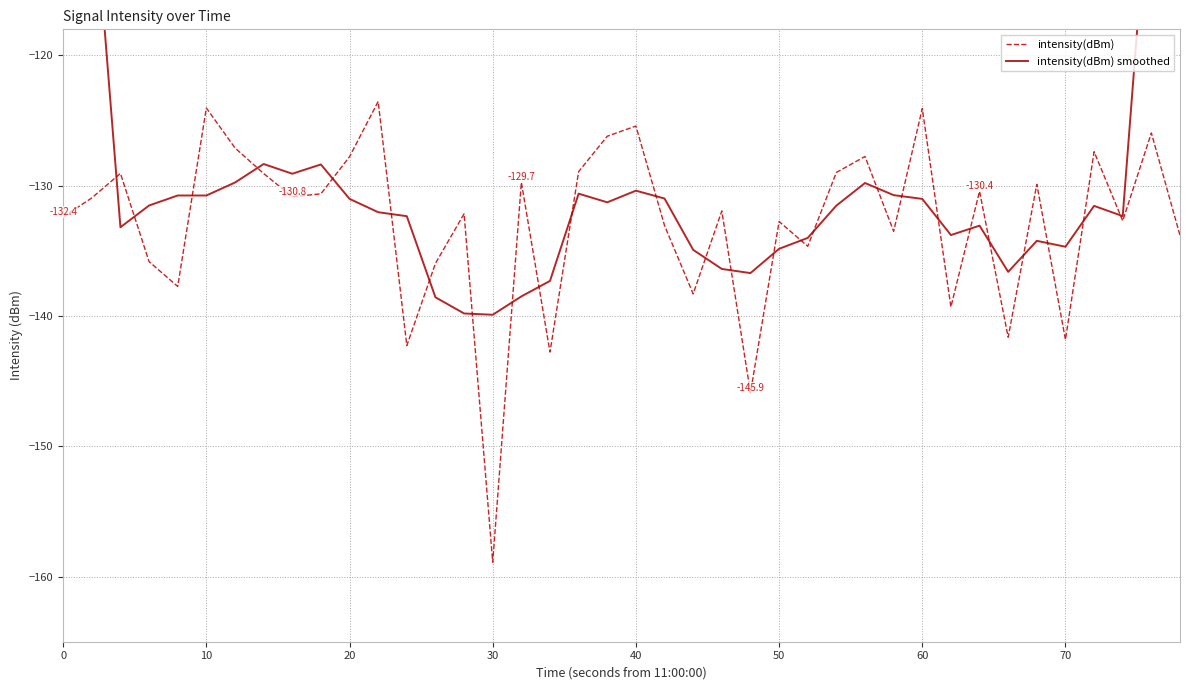

Count the number of data series in this chart.

2